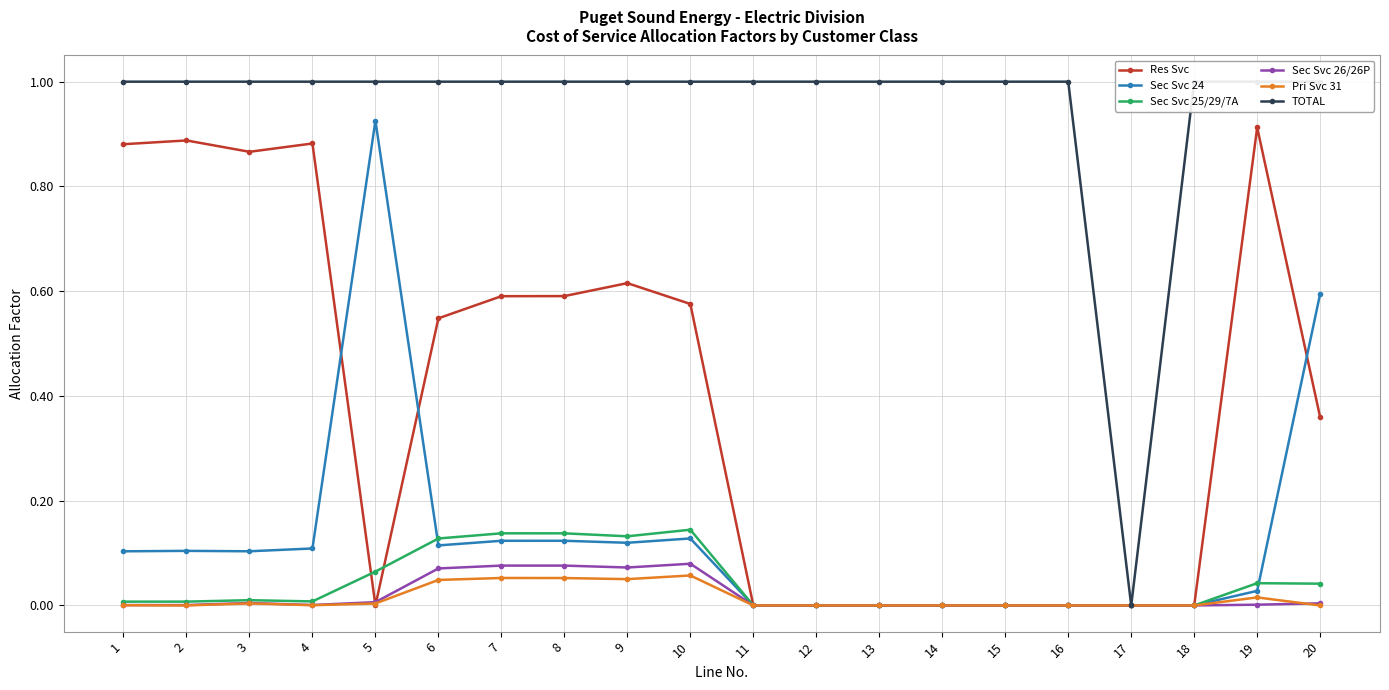

Which series changed the most between 2 and 10?

Res Svc